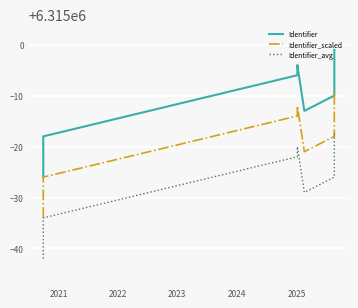

Rank the series at 2023 from lowest to highest value.

Identifier_avg, Identifier_scaled, Identifier